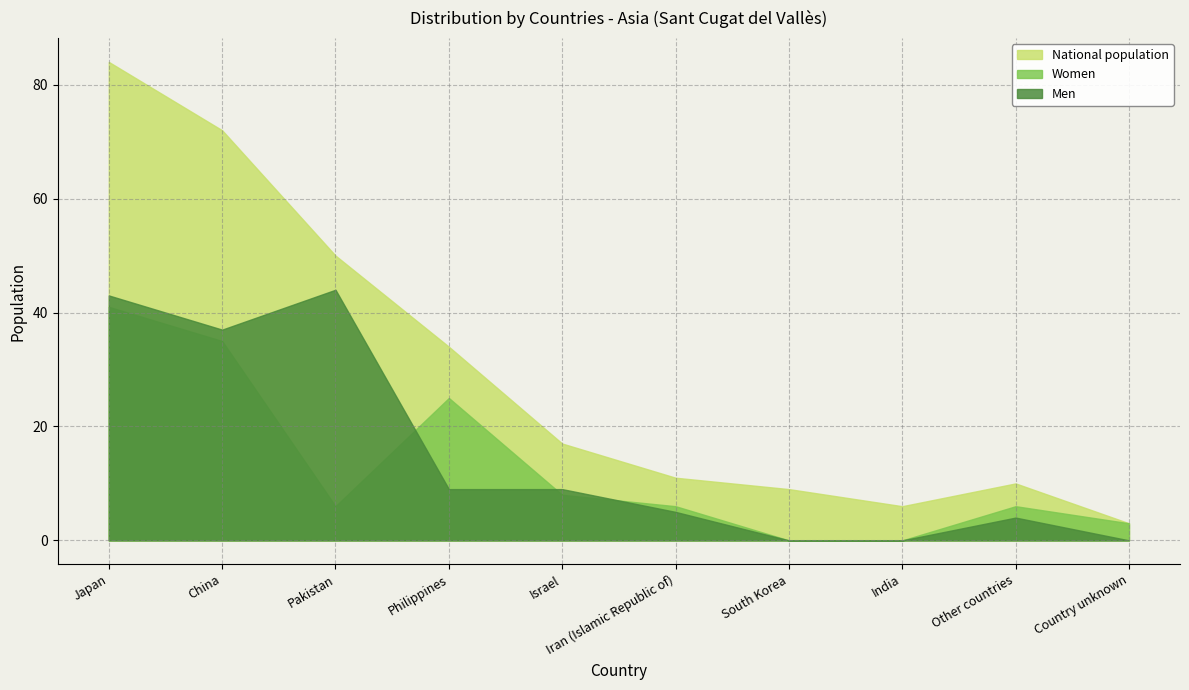

True or false: Women has a value of 10 at Philippines.

False